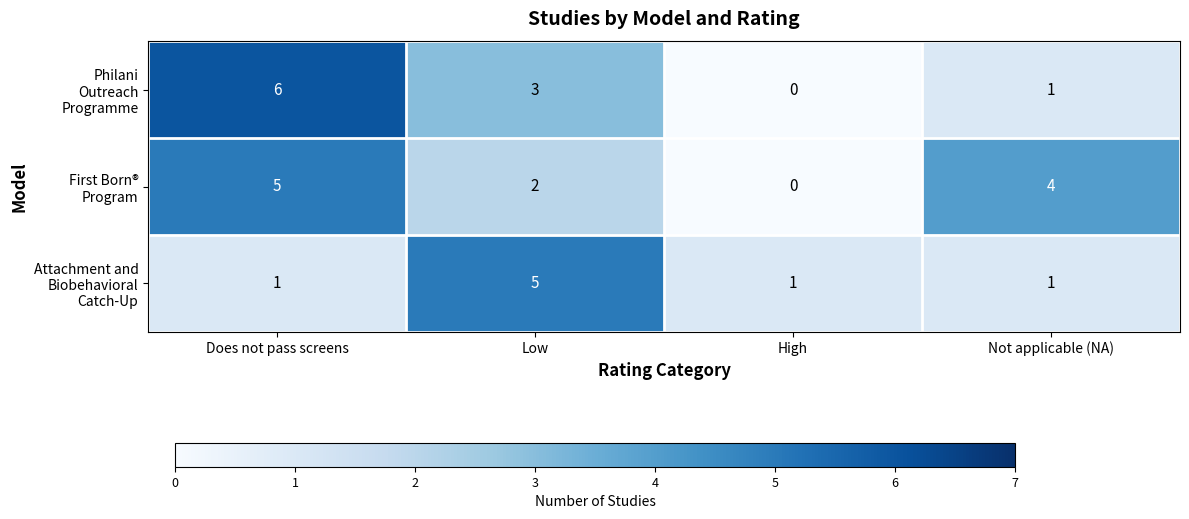

What is the total value across all series at Does not pass screens?

12